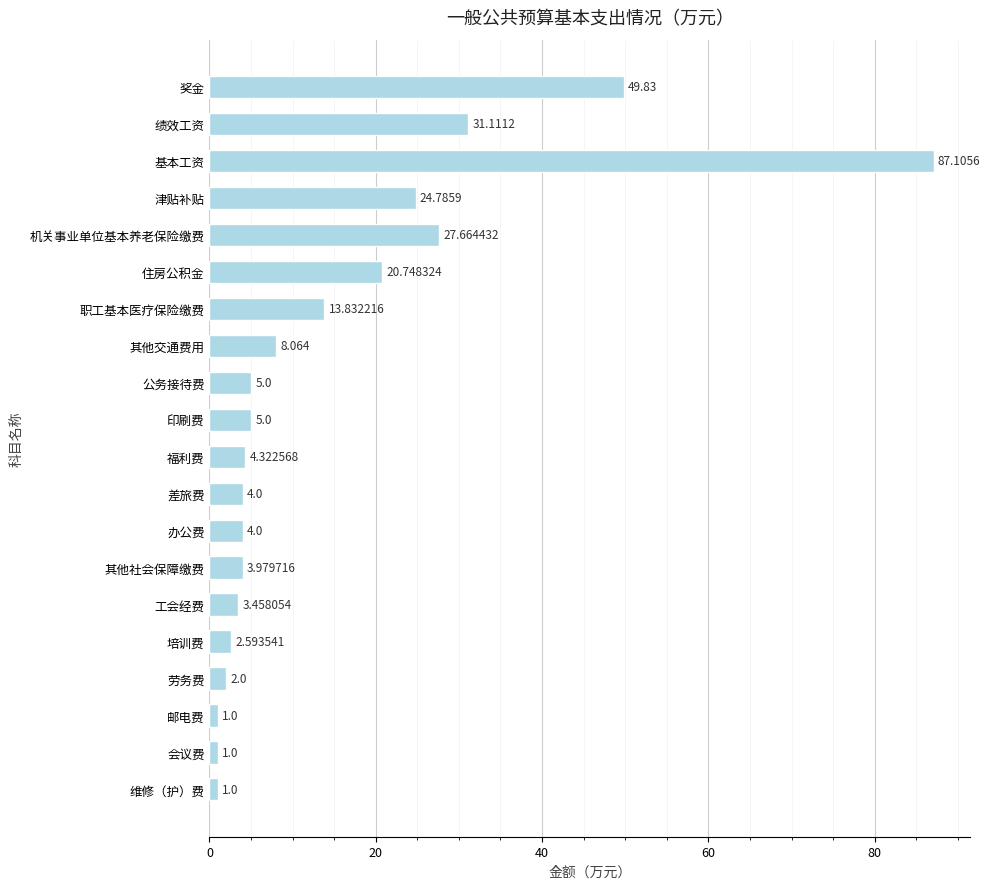

Which has a higher value, 奖金 or 邮电费?

奖金